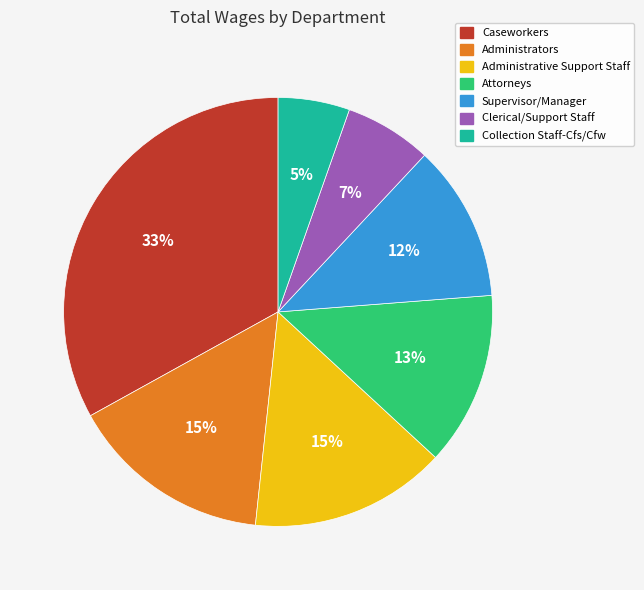

Between Collection Staff-Cfs/Cfw and Clerical/Support Staff, which is larger?

Clerical/Support Staff